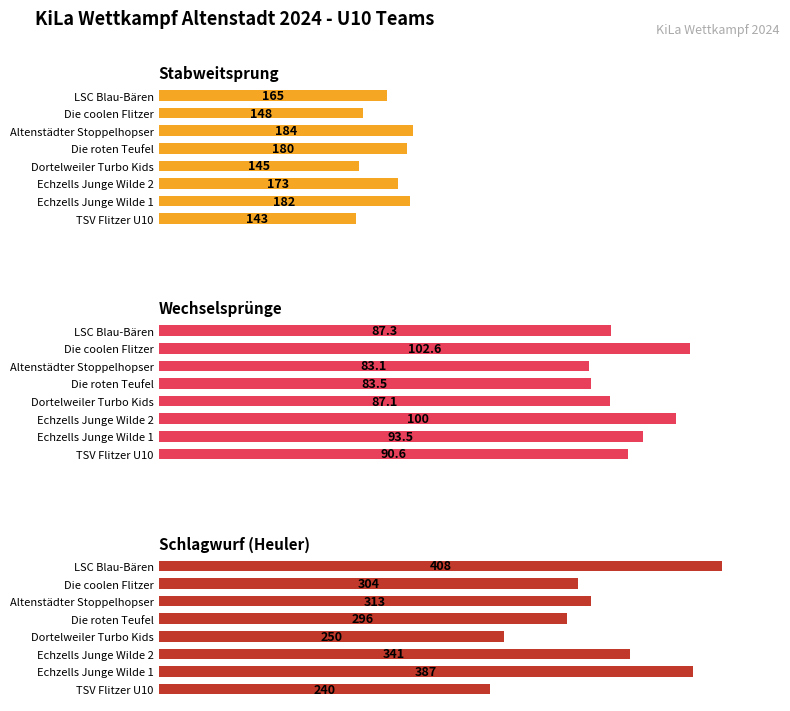

What is the sum of all Schlagwurf (Heuler) values?

2539.0